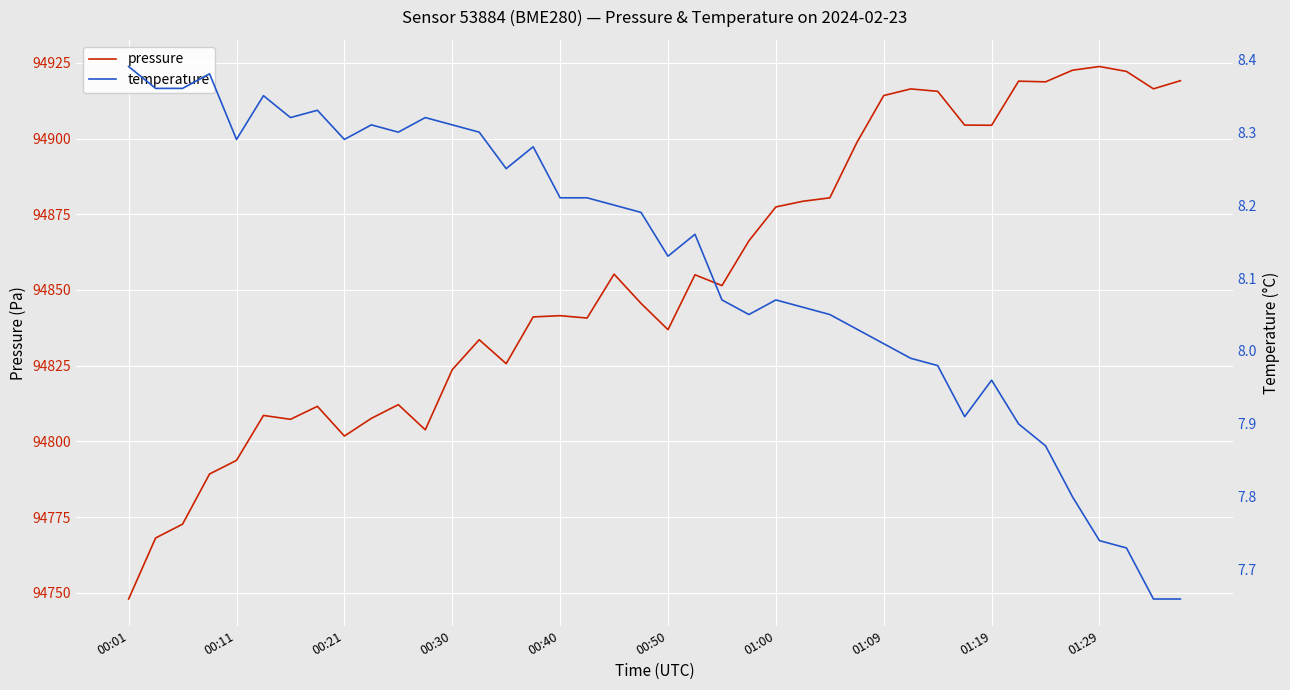

Which category has the lowest value in the pressure series?

00:01